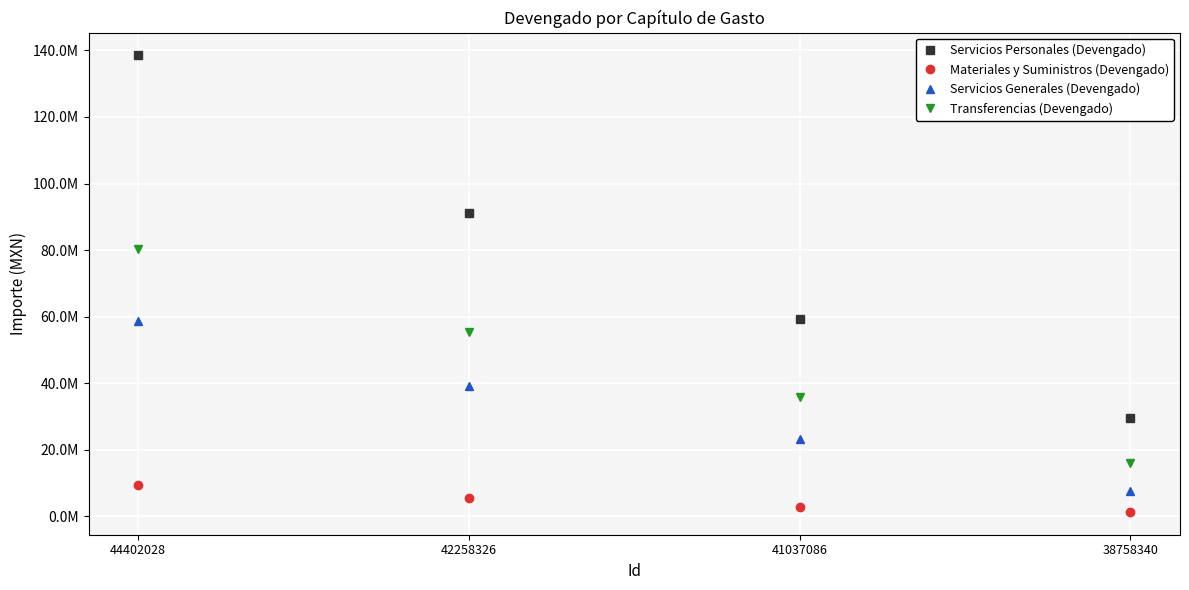

Which series has the largest total across all categories?

Servicios Personales (Devengado)